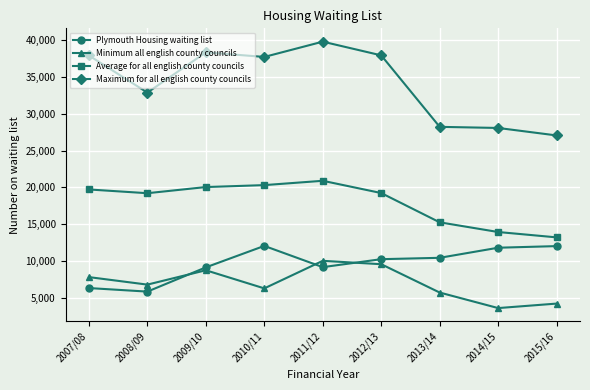

What is the sum of the Average for all english county councils values at 2015/16 and 2009/10?

33273